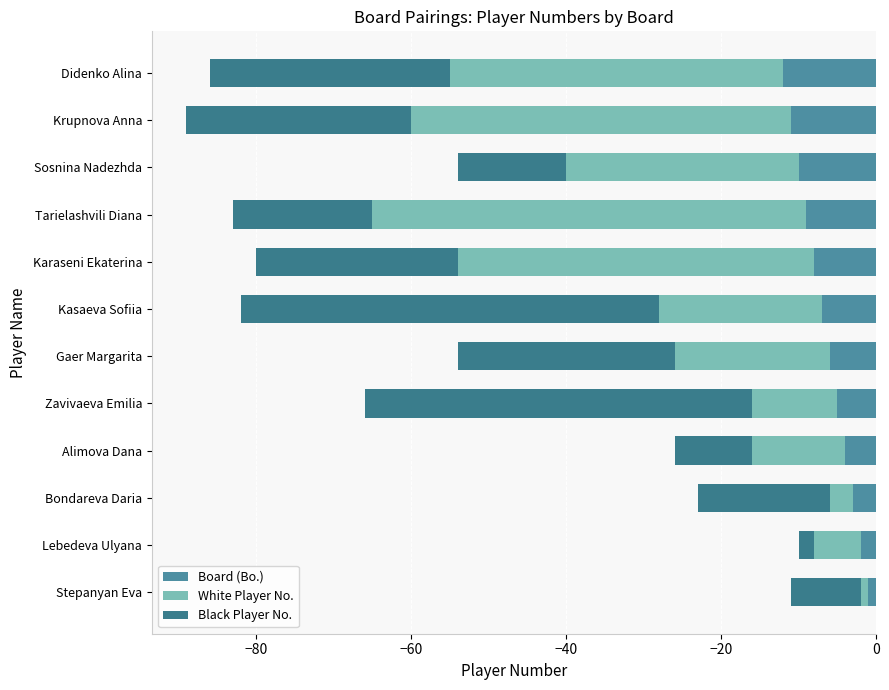

How many bars are there in total?

36